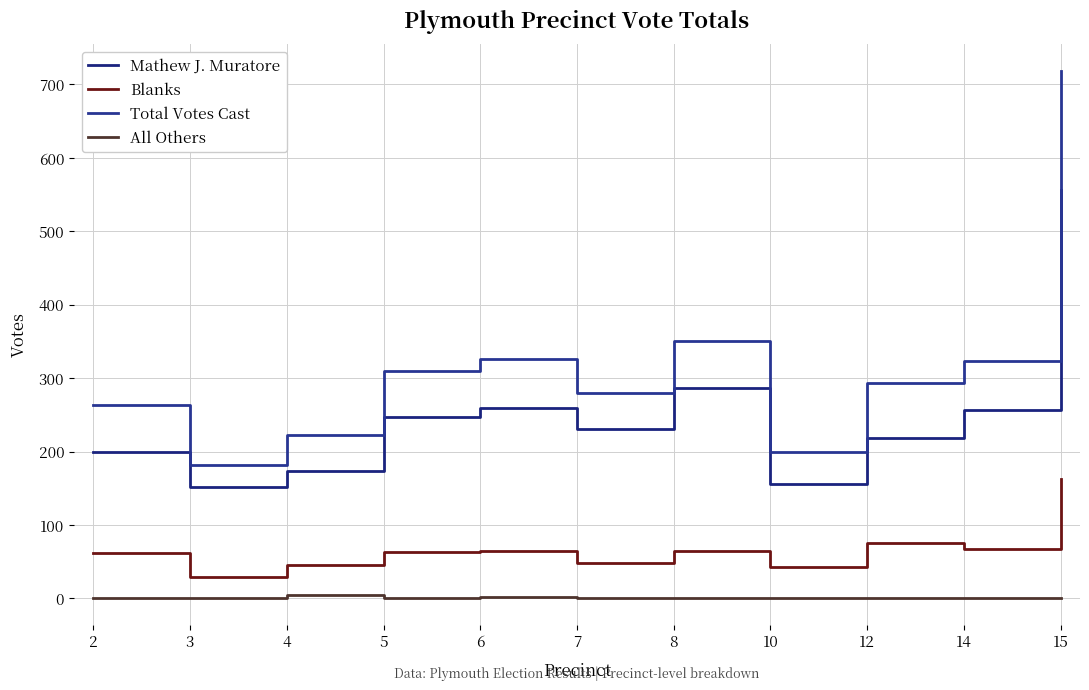

Which series has the widest spread of values?

Total Votes Cast